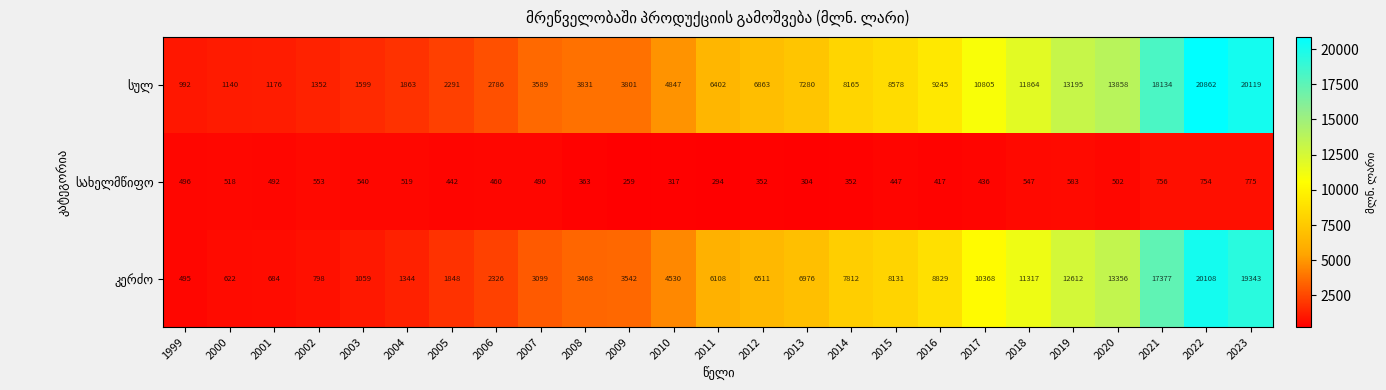

At how many categories does at least one series exceed 4457?

14